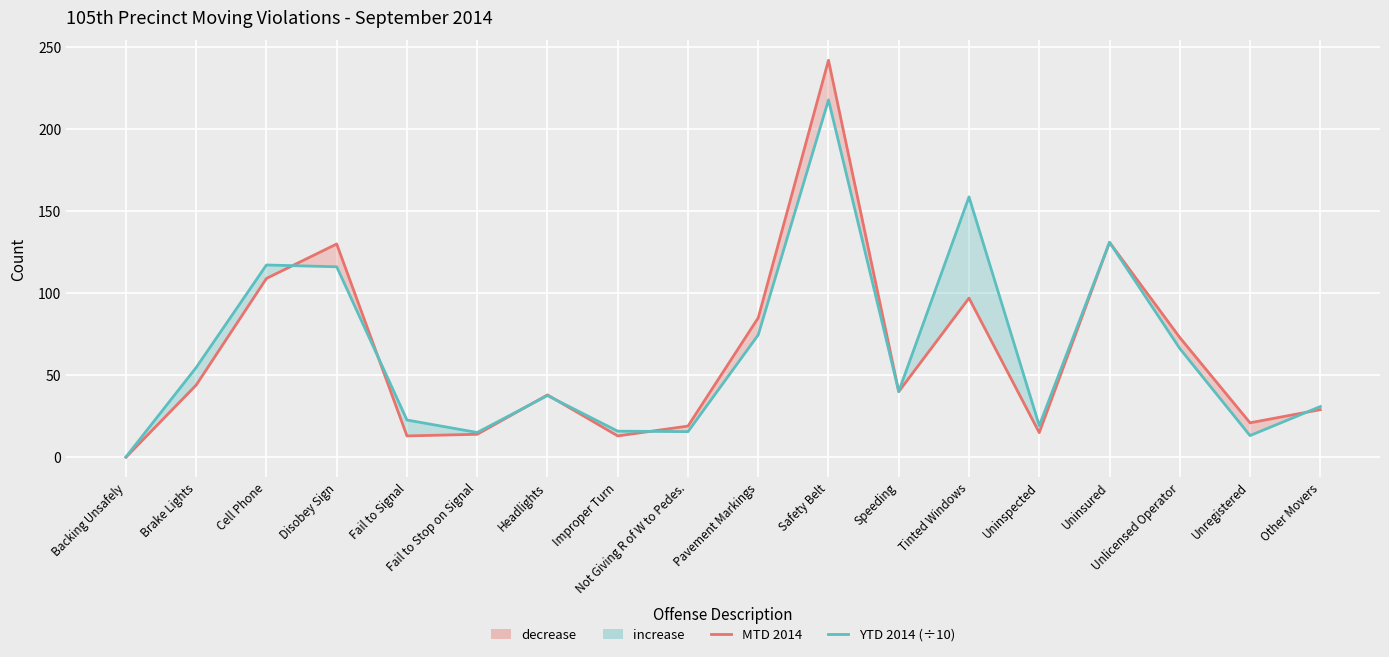

What is the value of the YTD 2014 (÷10) point at the 6th from the left?

15.1